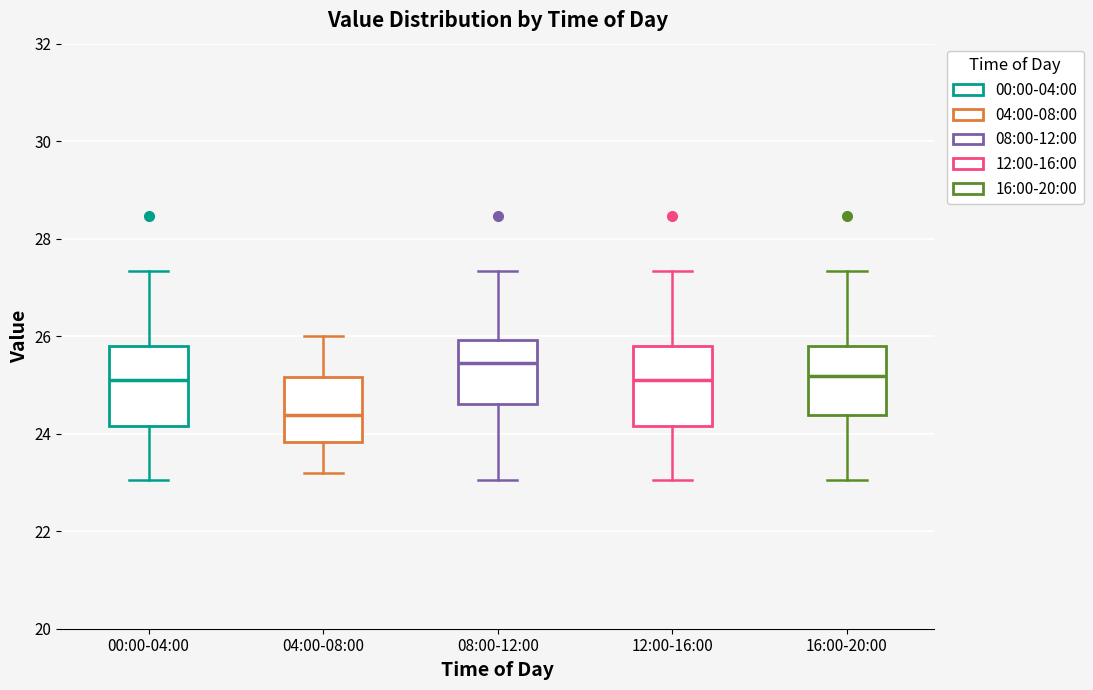

Where does the median line of the box for 00:00-04:00 sit on the y-axis? The values are not printed on the chart, so give them approximately, as read against the axis.

25.0